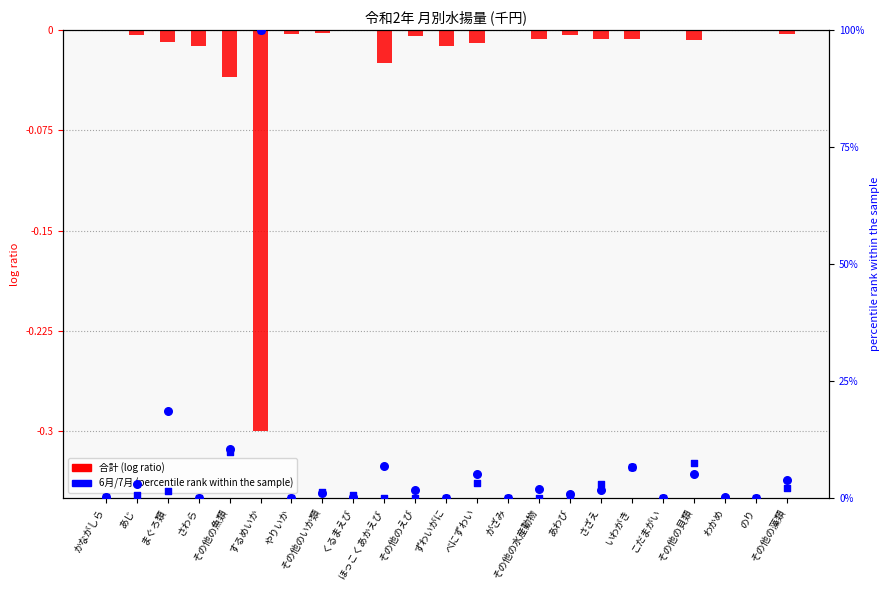

At which category is the sum across all series the highest?

するめいか